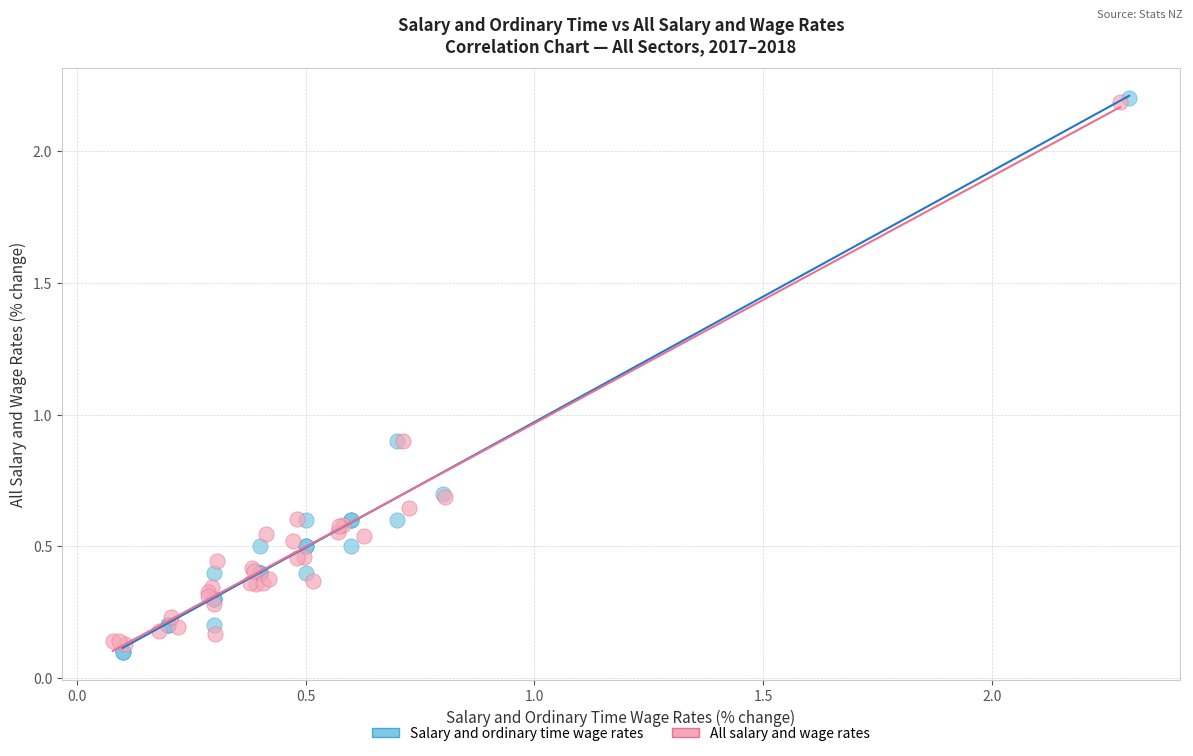

What are all the series names shown in the legend?

Salary and ordinary time wage rates, All salary and wage rates